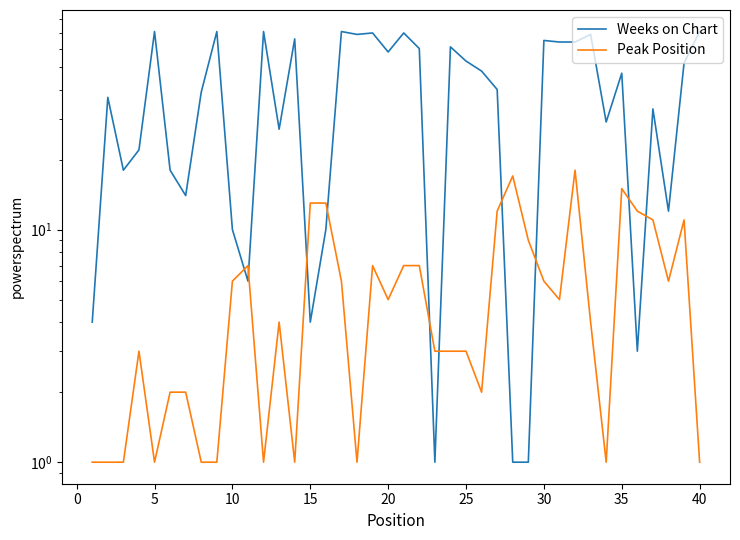

Which series has the largest range (max minus min)?

Weeks on Chart